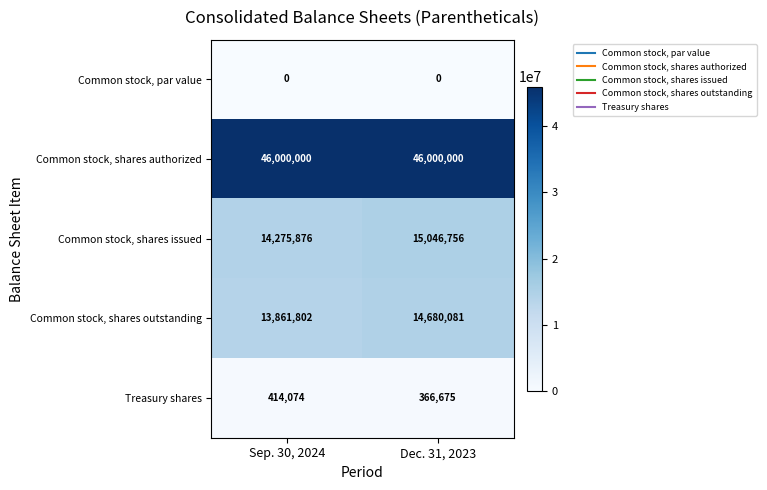

The Common stock, shares issued series shows 14275876 at Sep. 30, 2024. True or false?

True